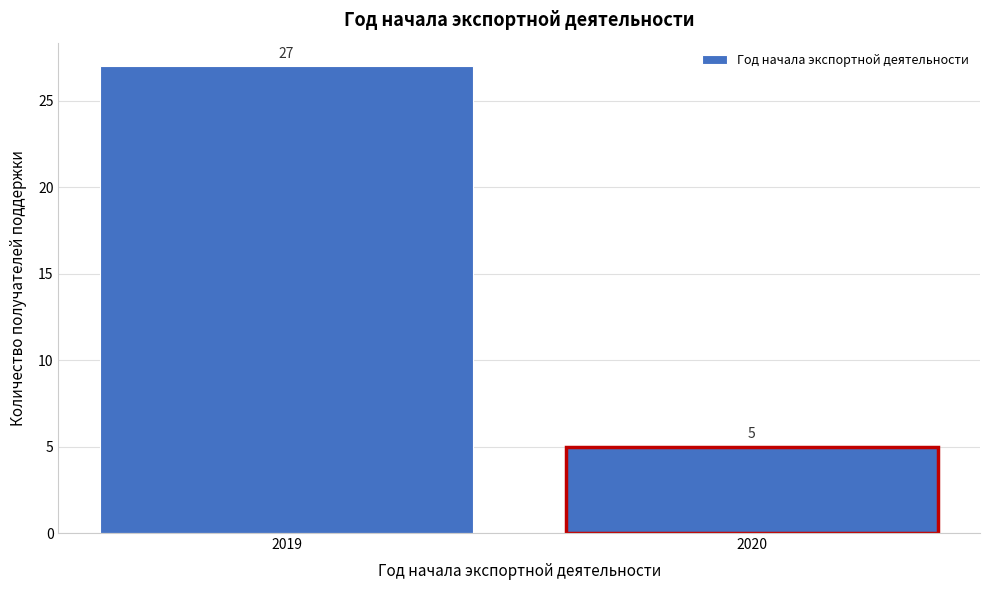

Reading right to left, extract all data points from this chart.

5	27